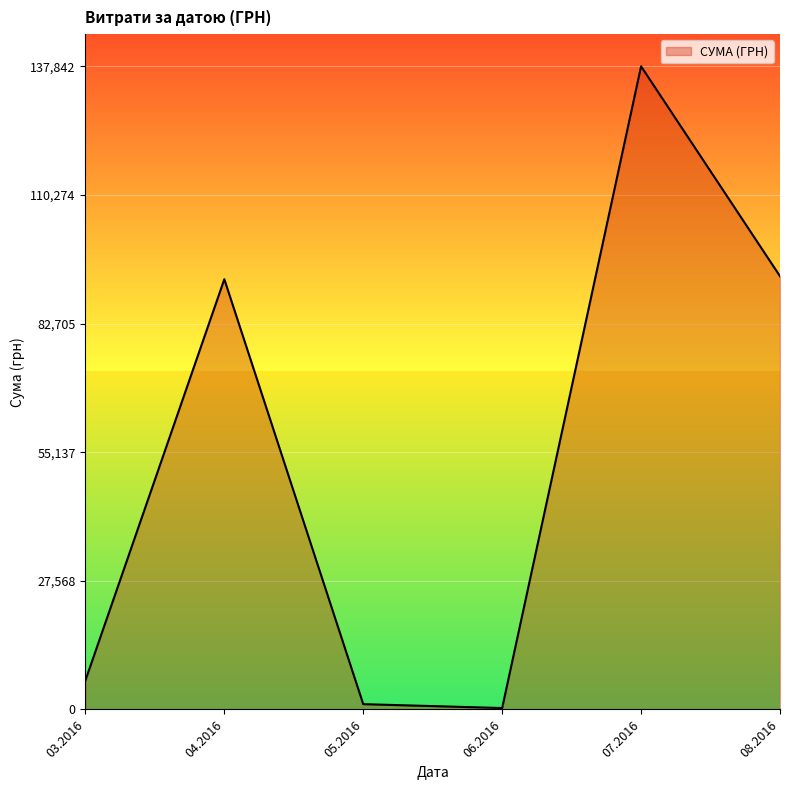

At which category does the data reach its first local peak?

04.2016